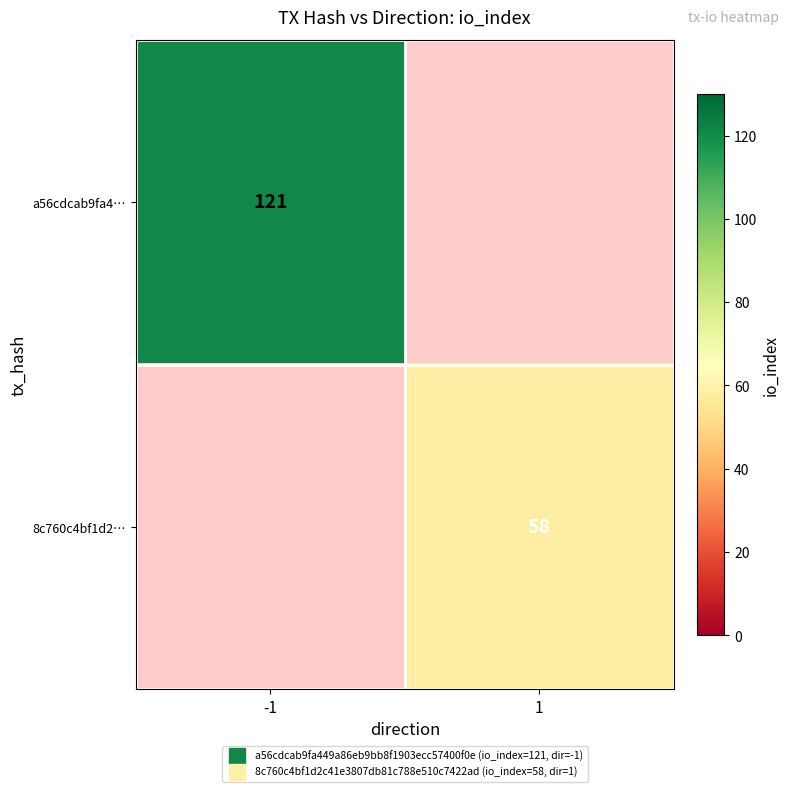

True or false: a56cdcab9fa4… has a value of 121.0 at -1.

True